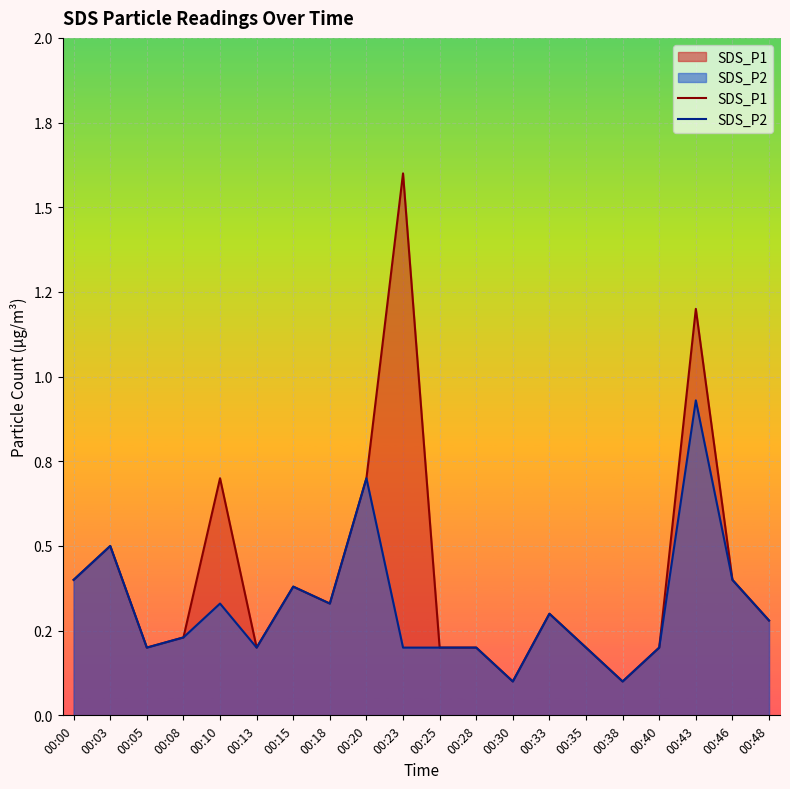

True or false: SDS_P2 has more than 1 points higher than both neighbors.

True